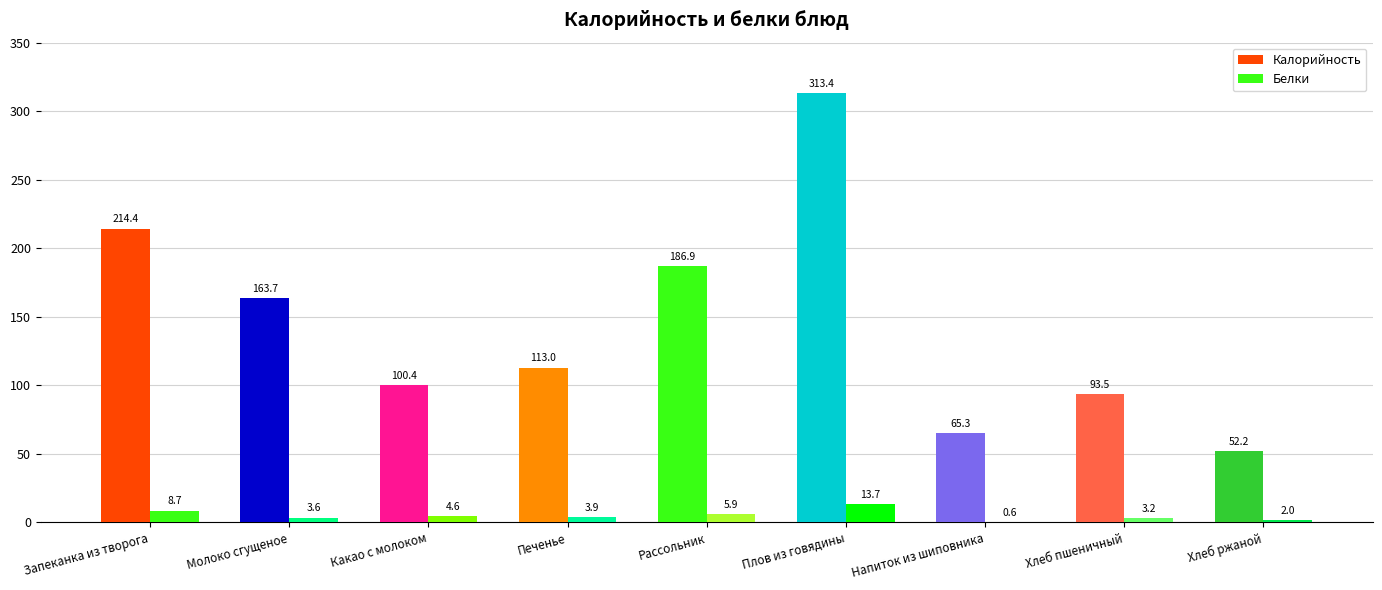

What is the label of the 9th bar from the left?

Хлеб ржаной